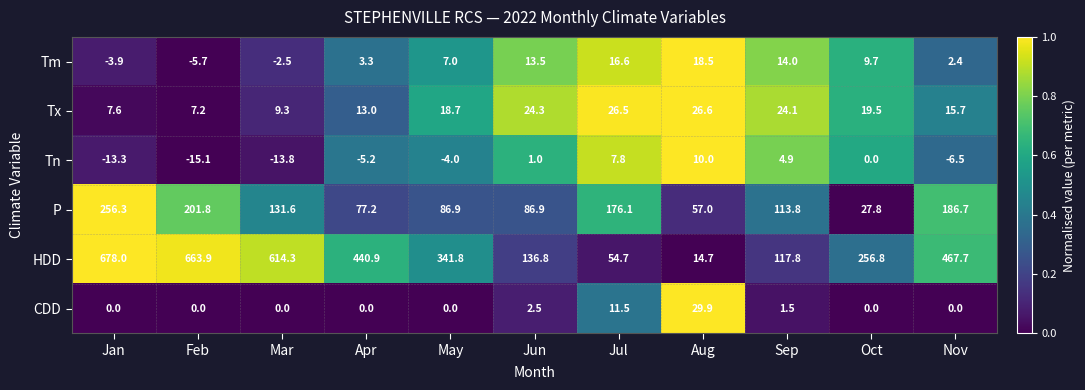

At Jun, list the series in order from largest to smallest.

HDD, P, Tx, Tm, CDD, Tn